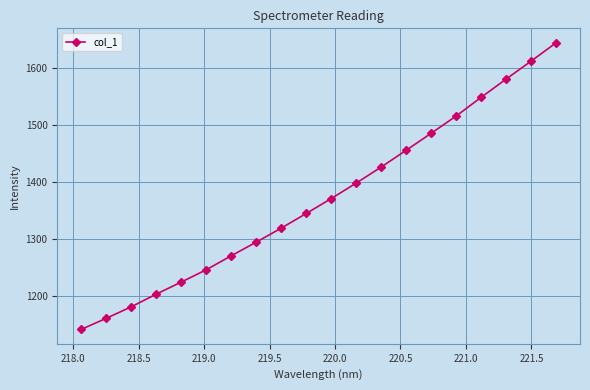

What is the minimum value shown in the chart?

1140.7